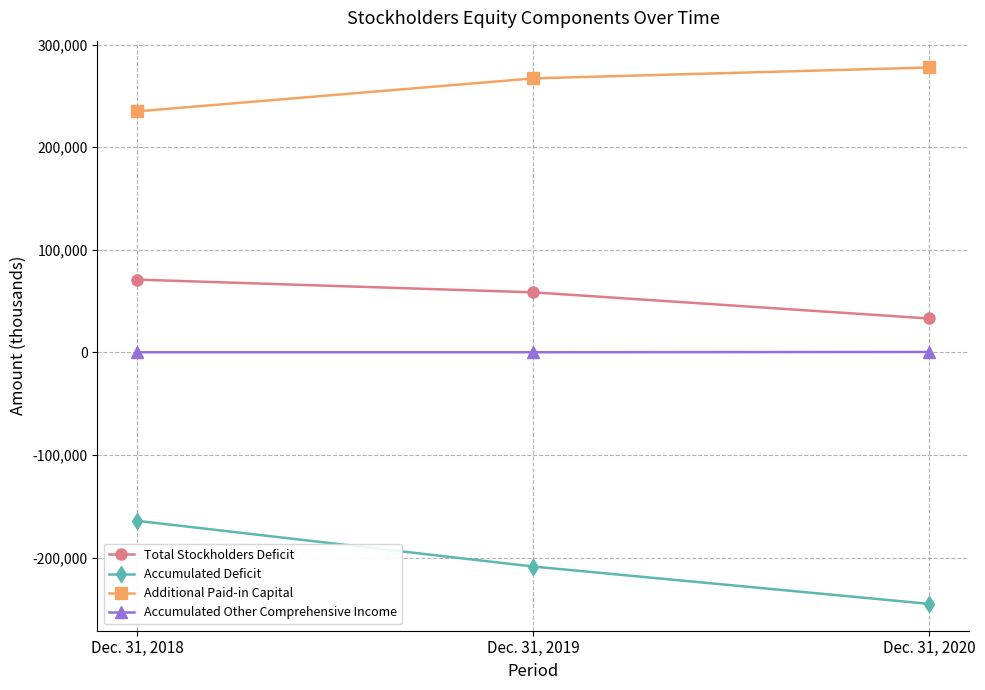

What is the value of the Accumulated Deficit point at the 1st from the left?

-164086